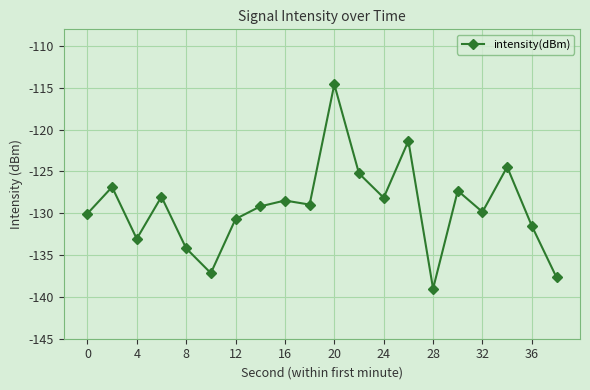

How many lines are shown in the chart?

1